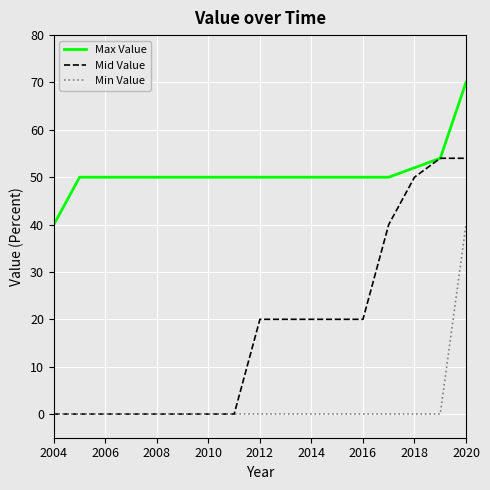

True or false: Min Value and Max Value intersect in this chart.

False